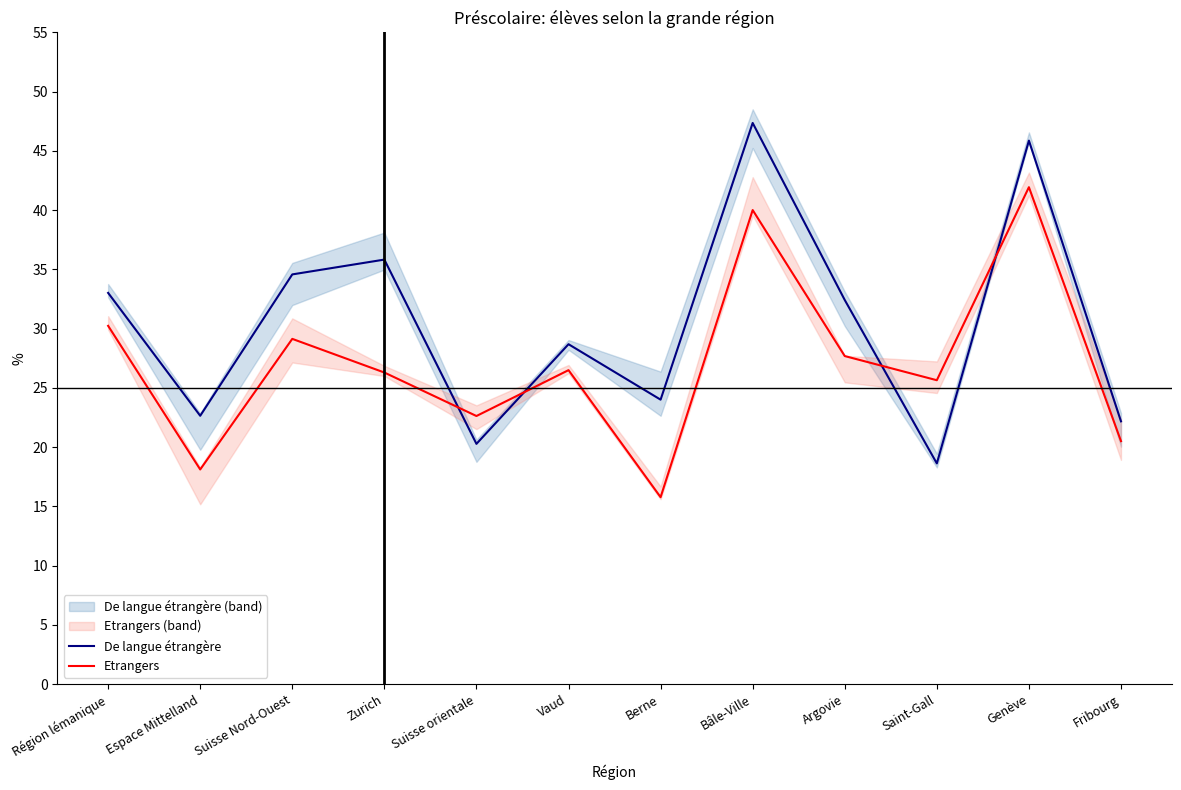

True or false: De langue étrangère has more than 0 interior local peaks.

True